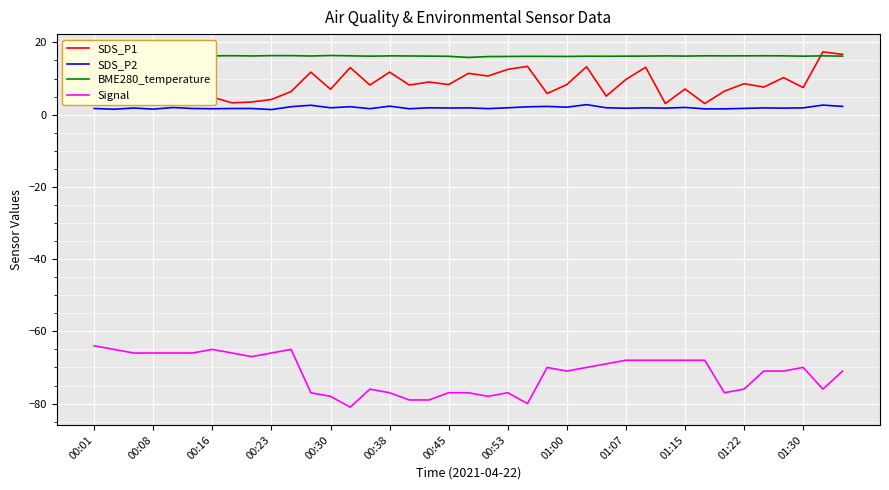

How many lines are shown in the chart?

4